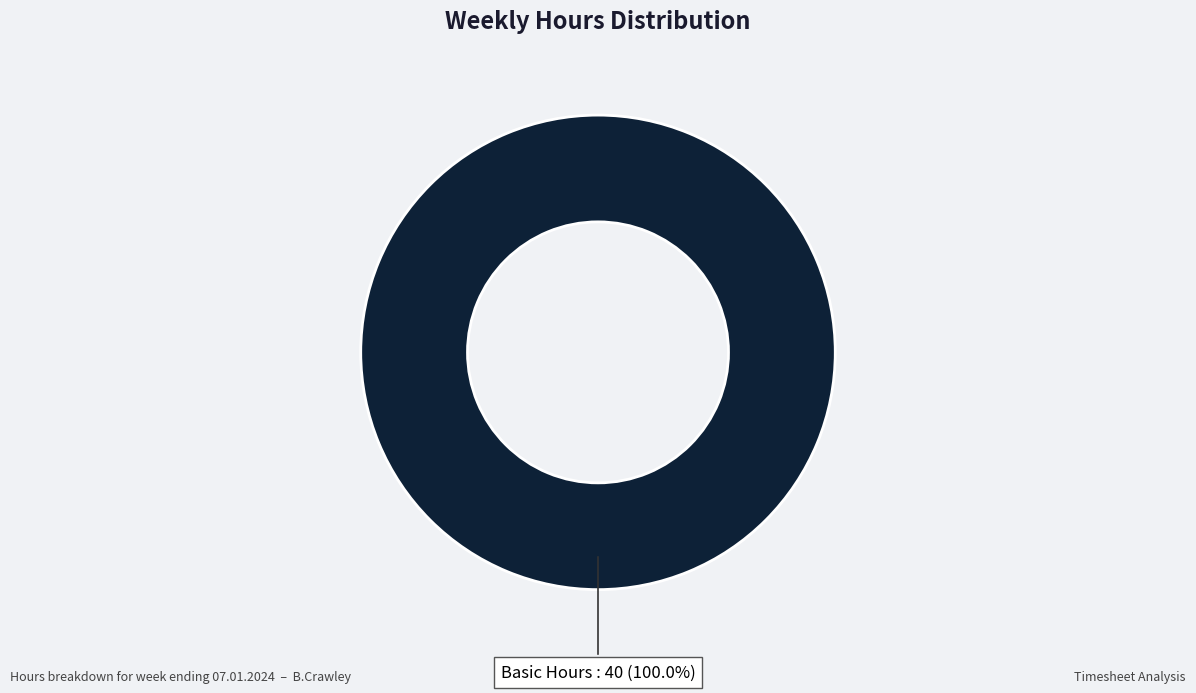

Rank the categories by value from highest to lowest.

Basic Hours